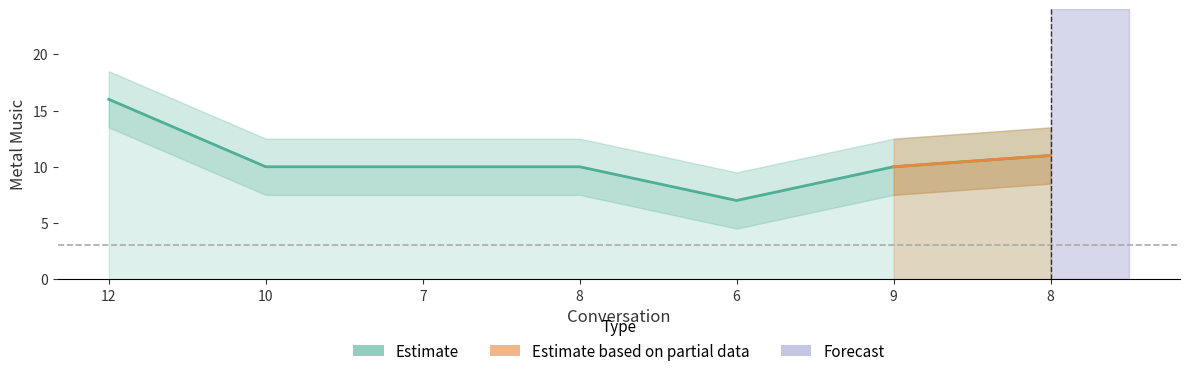

True or false: the data has more than 0 interior local peaks.

False